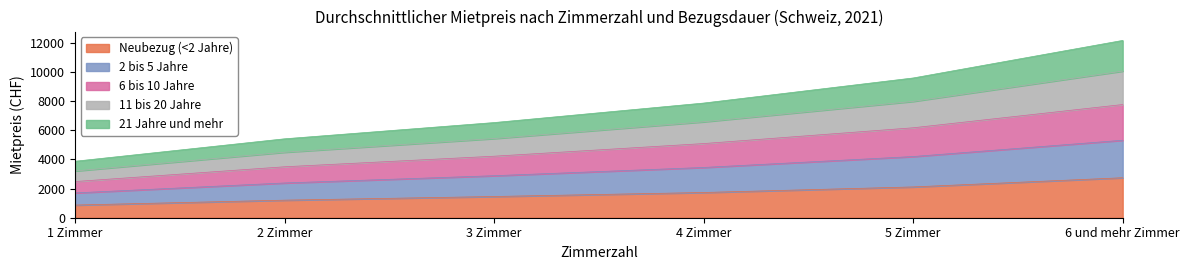

Does the chart display data point markers on the line(s)?

No